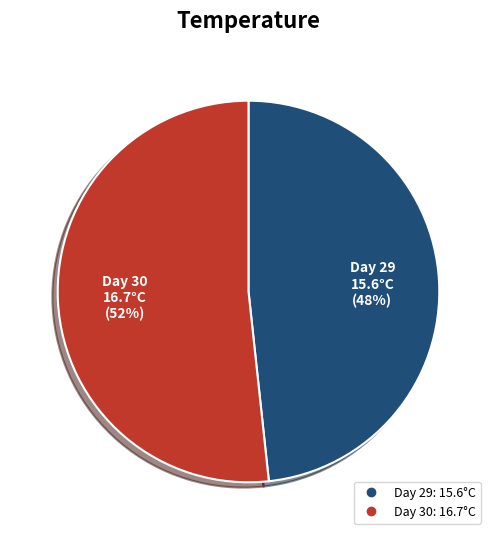

Is there a majority slice in this chart?

Yes